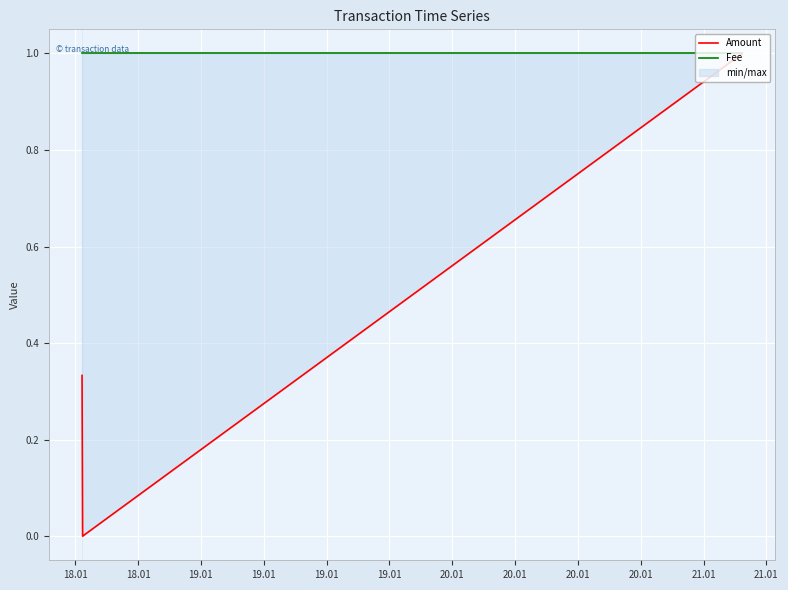

What is the label of the 1st point from the left?

18.01